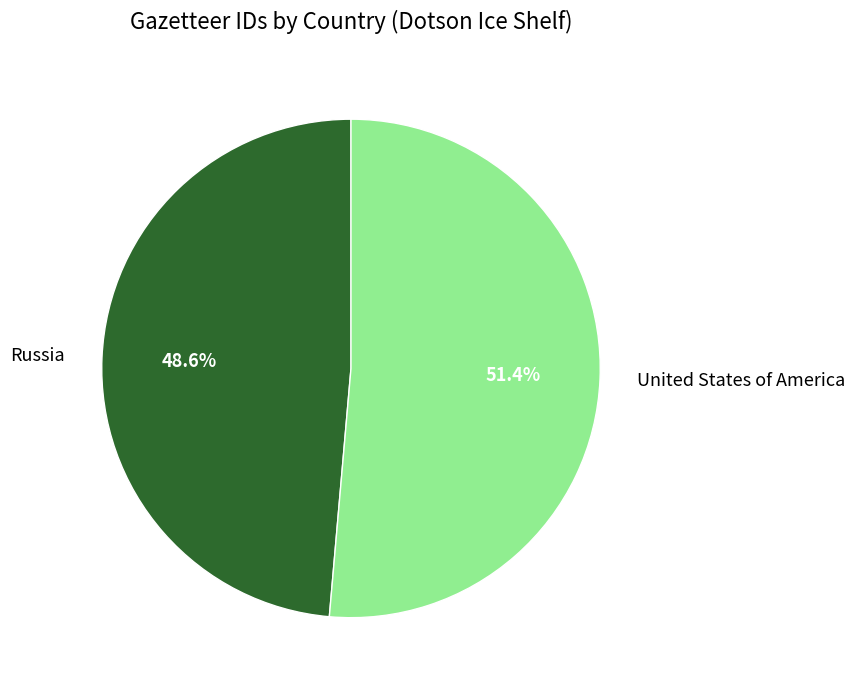

How many slices are in this pie chart?

2